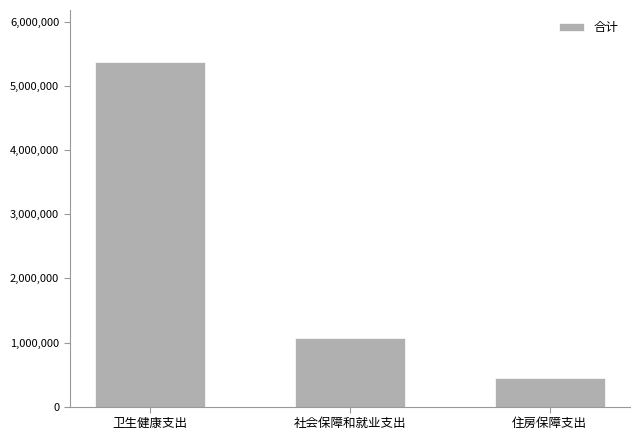

Rank the categories by value from highest to lowest.

卫生健康支出, 社会保障和就业支出, 住房保障支出